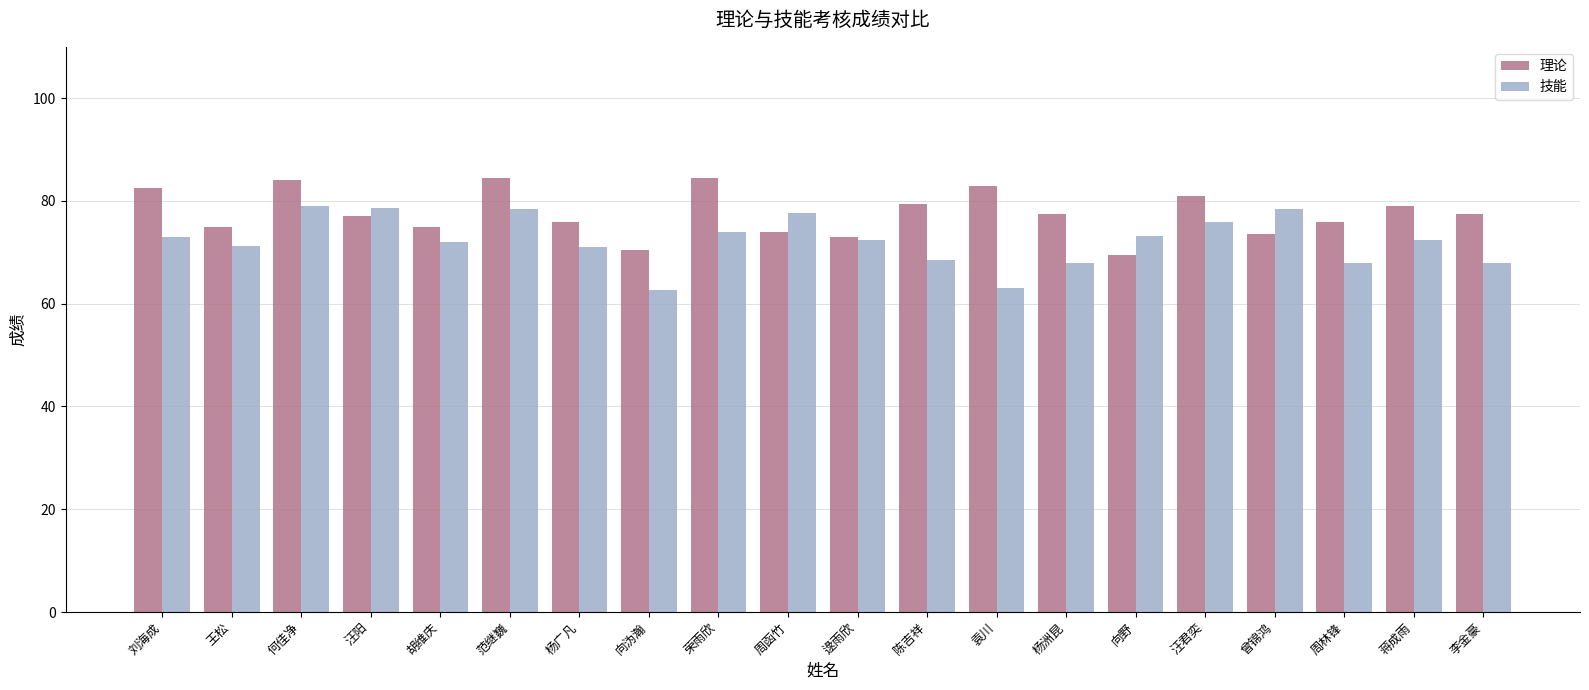

Rank the series at 李金豪 from highest to lowest value.

理论, 技能